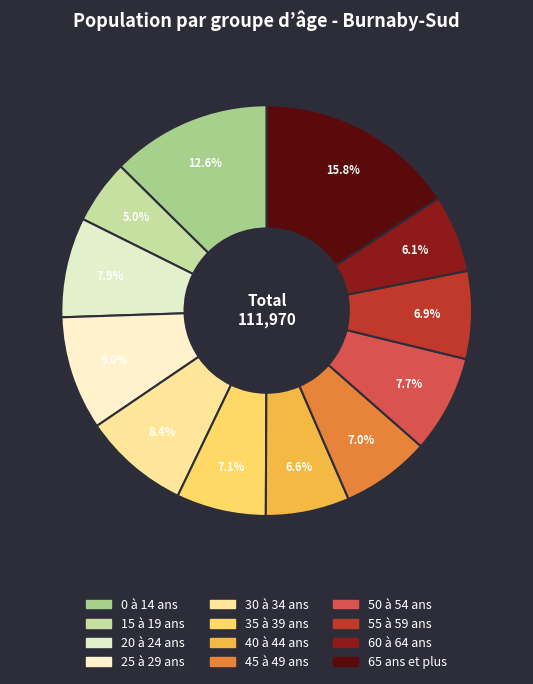

Count the number of slices in the pie.

12